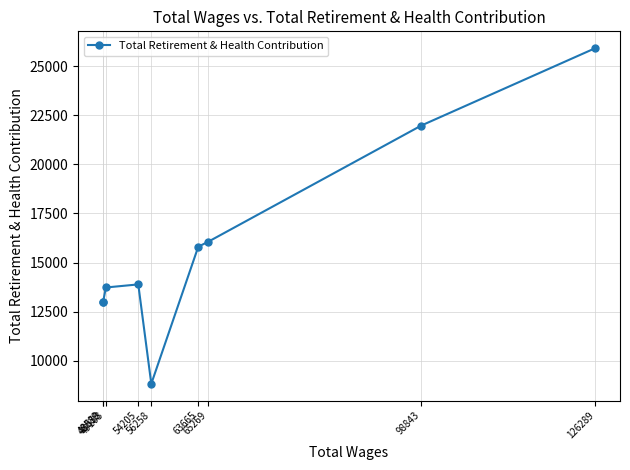

At which category does the chart reach its peak across all series?

126289